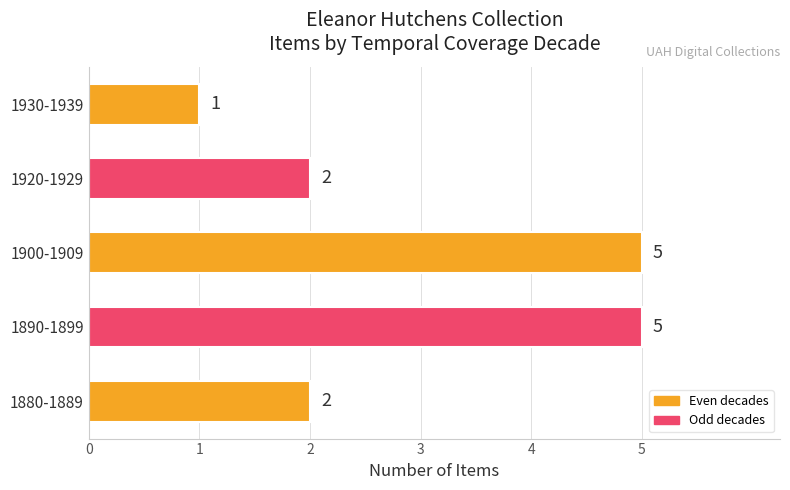

What is the difference between the second highest and minimum values?

4